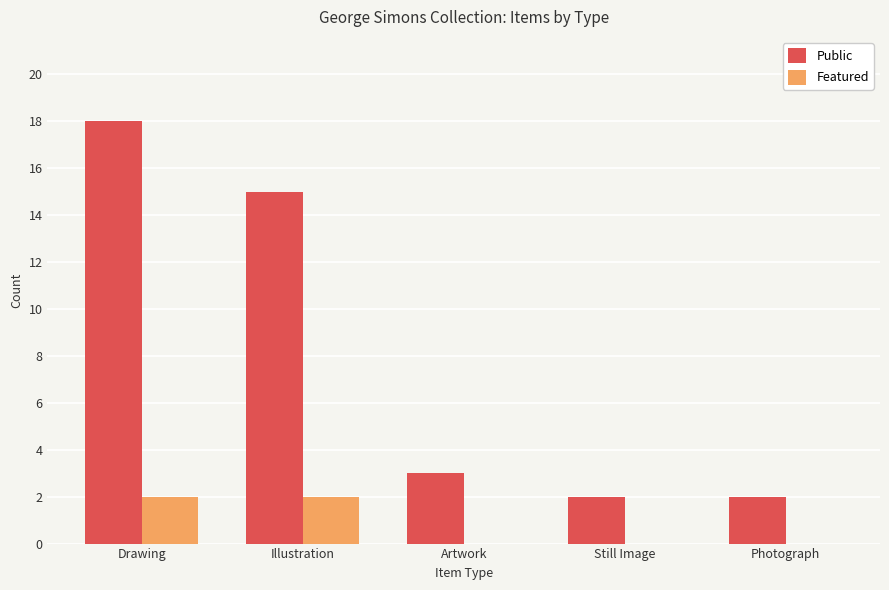

What is the sum of the Featured values at Illustration and Drawing?

4